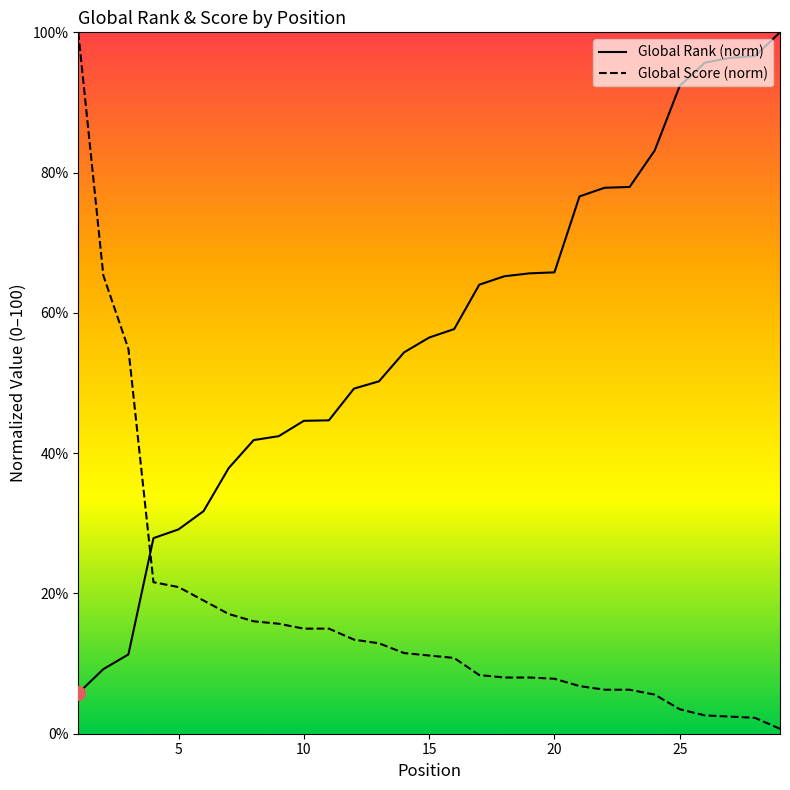

How many times do Global Score and Global Rank cross each other?

1